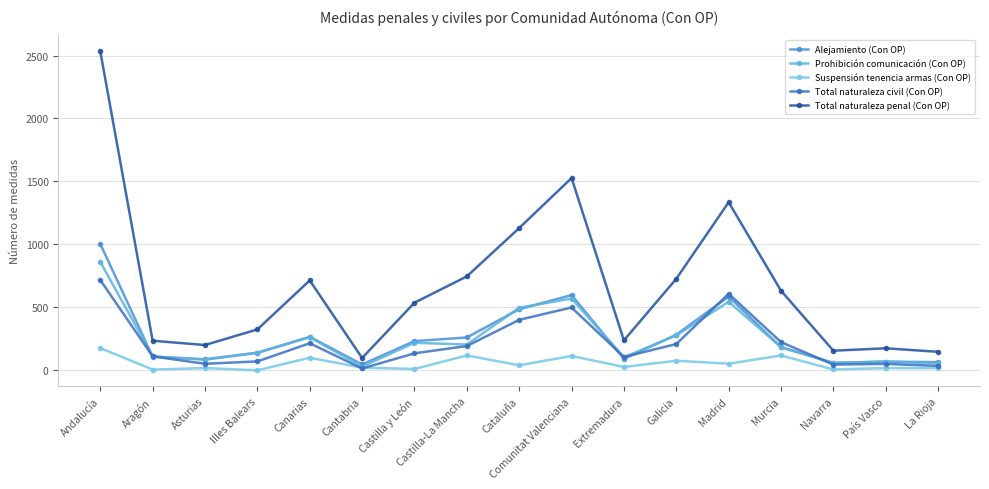

The value of Prohibición comunicación (Con OP) at Cataluña is 497. True or false?

True